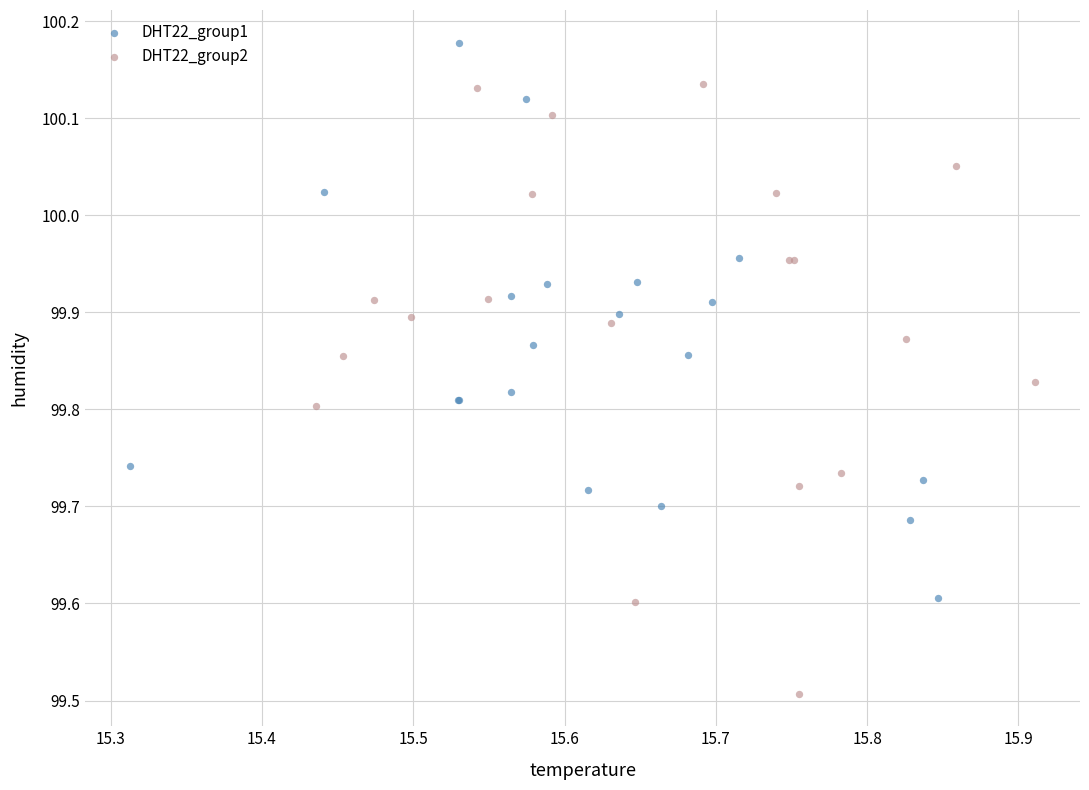

Which series contains the lowest Y value?

DHT22_group2